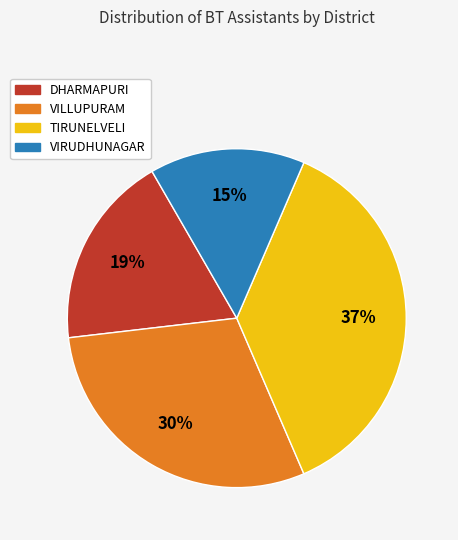

Which has a higher value, DHARMAPURI or TIRUNELVELI?

TIRUNELVELI